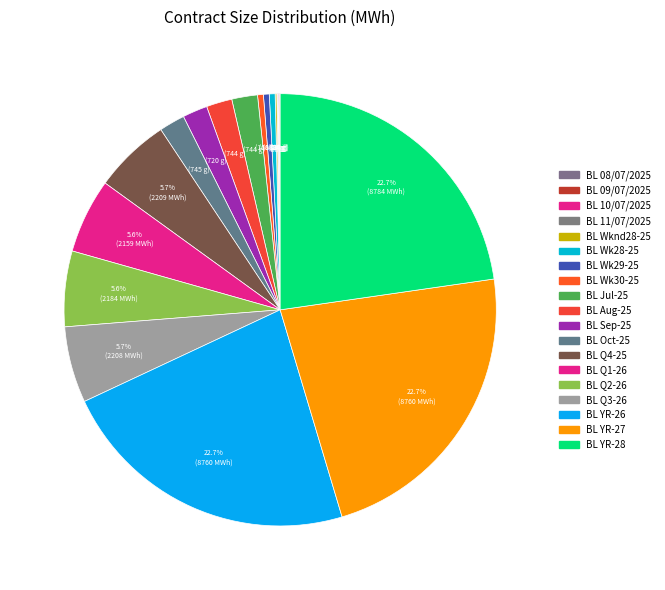

Does BL Aug-25 represent more than half of the total?

No